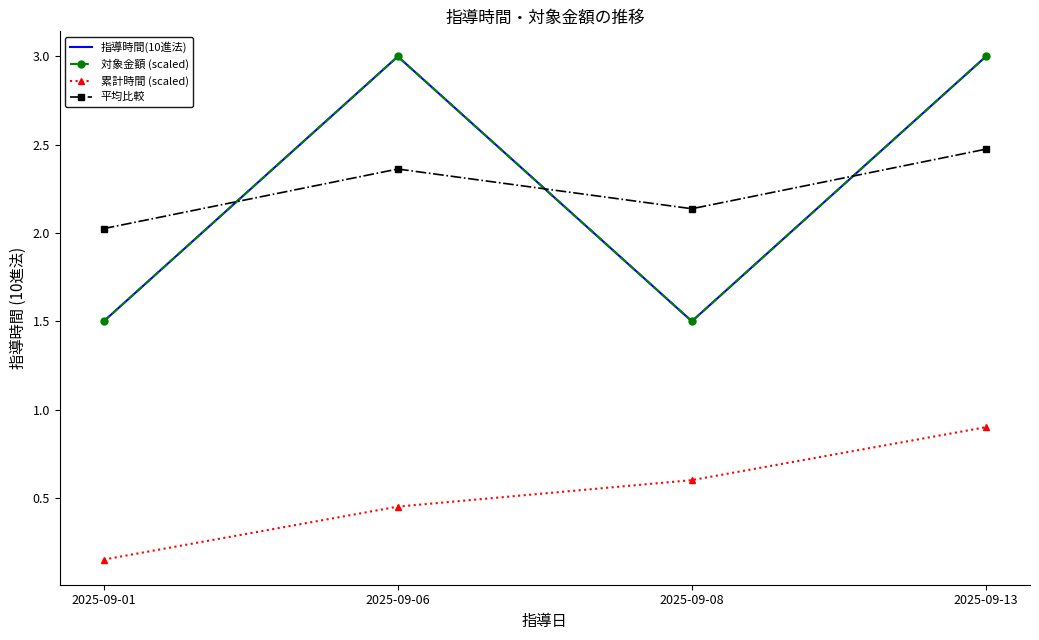

What is the difference between the 対象金額 (scaled) values at 2025-09-01 and 2025-09-06?

1.5